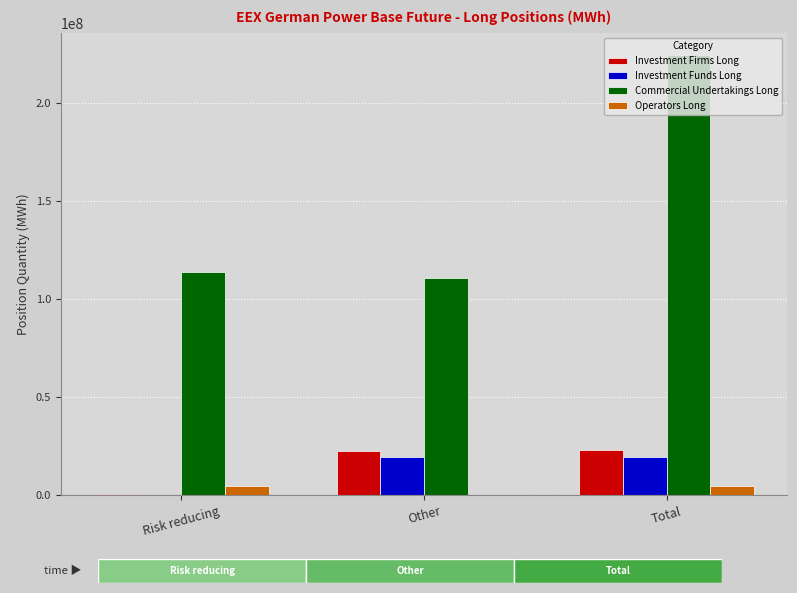

Which category has the highest value in the Investment Firms Long series?

Total